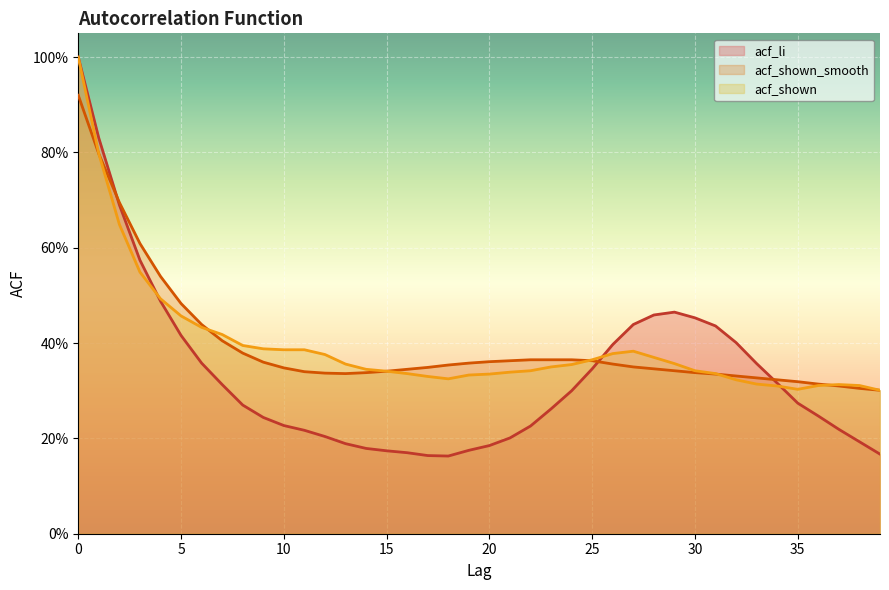

At how many categories does at least one series exceed 0?

40